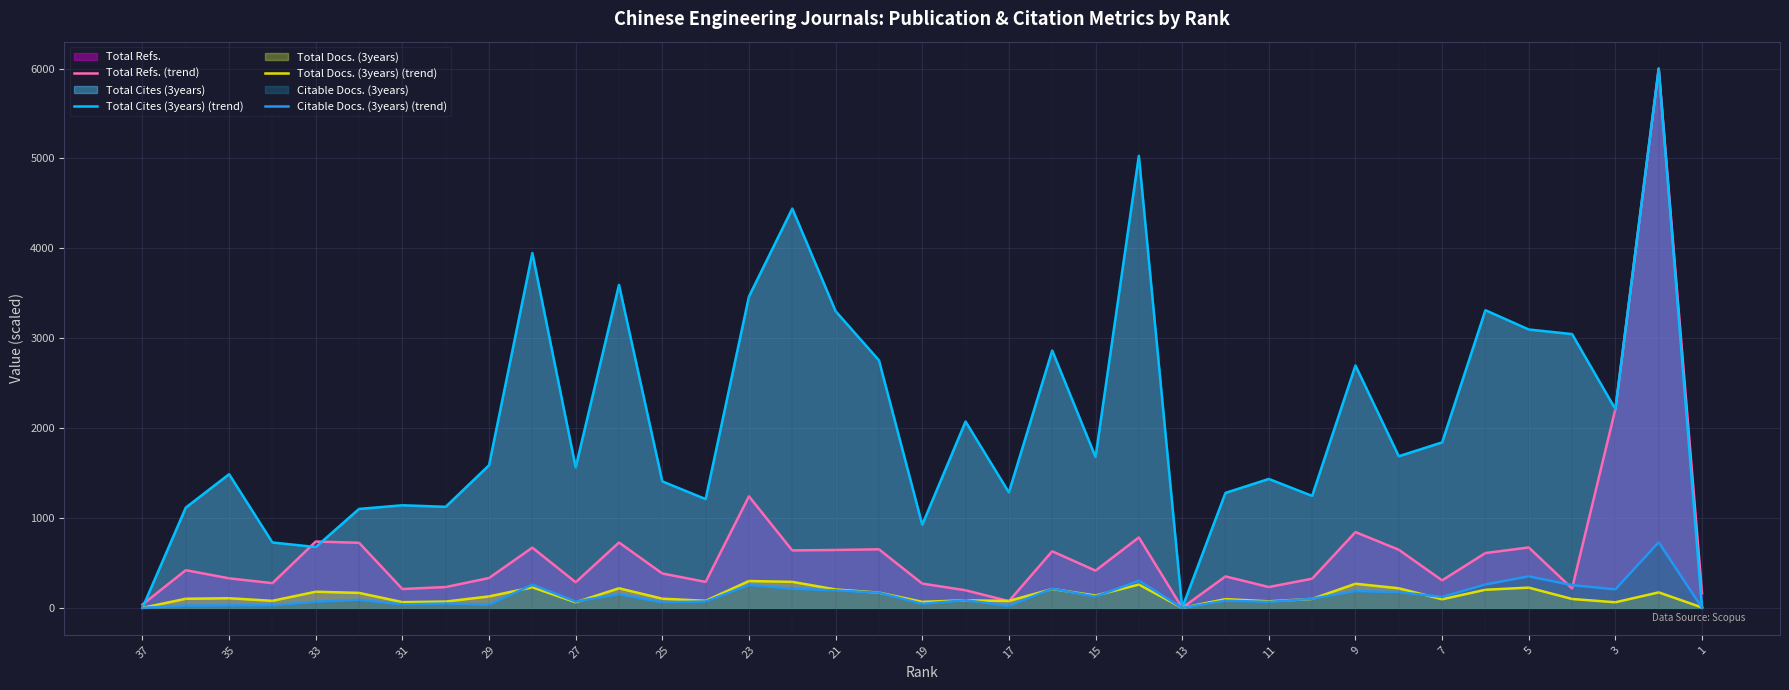

What is the maximum value for Total Refs. (trend)?

6000.0